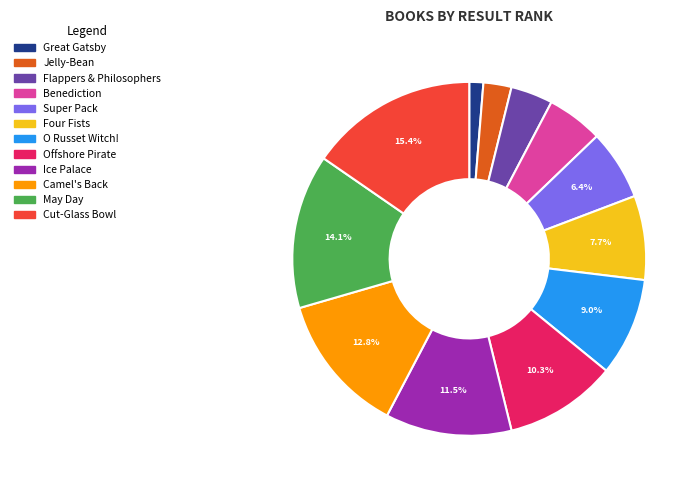

Does any single category account for the majority?

No